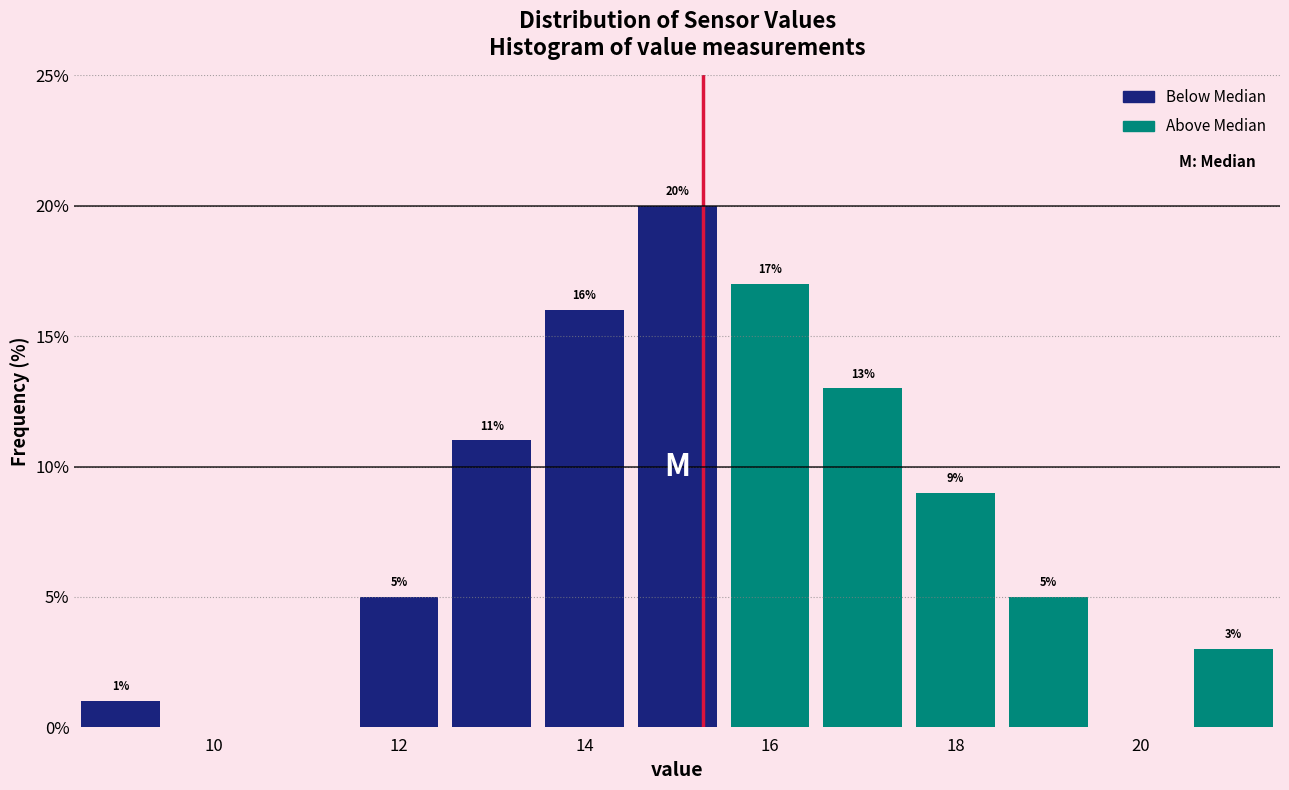

Which range on the x-axis has the tallest bar?

14.5 to 15.5